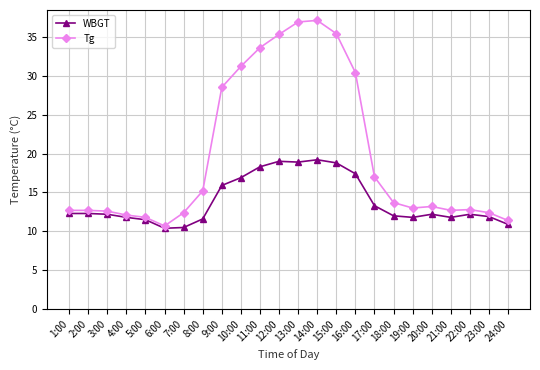

What is the label of the 23rd point from the right?

2:00